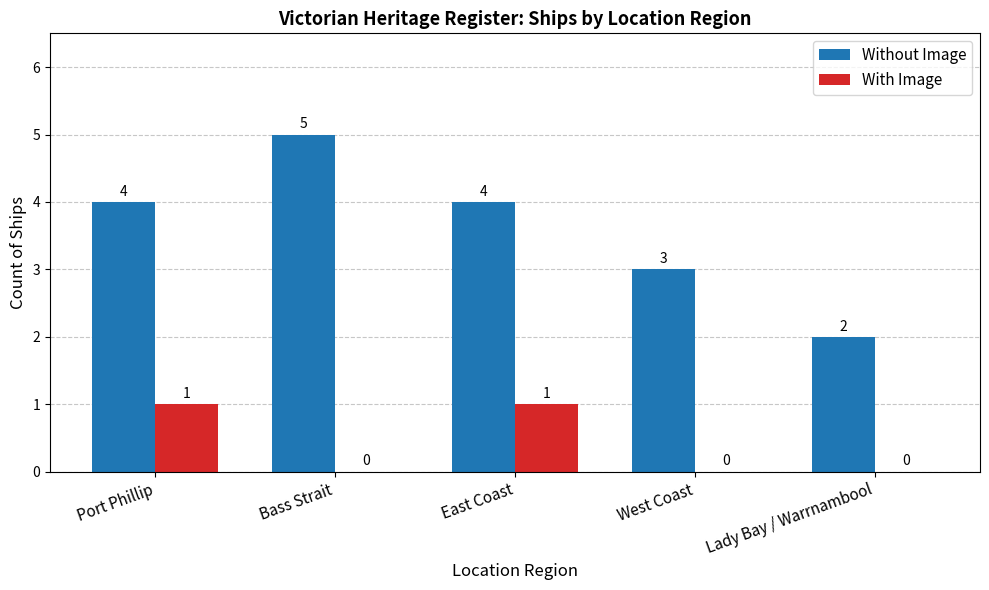

The Without Image series shows 3 at West Coast. True or false?

True